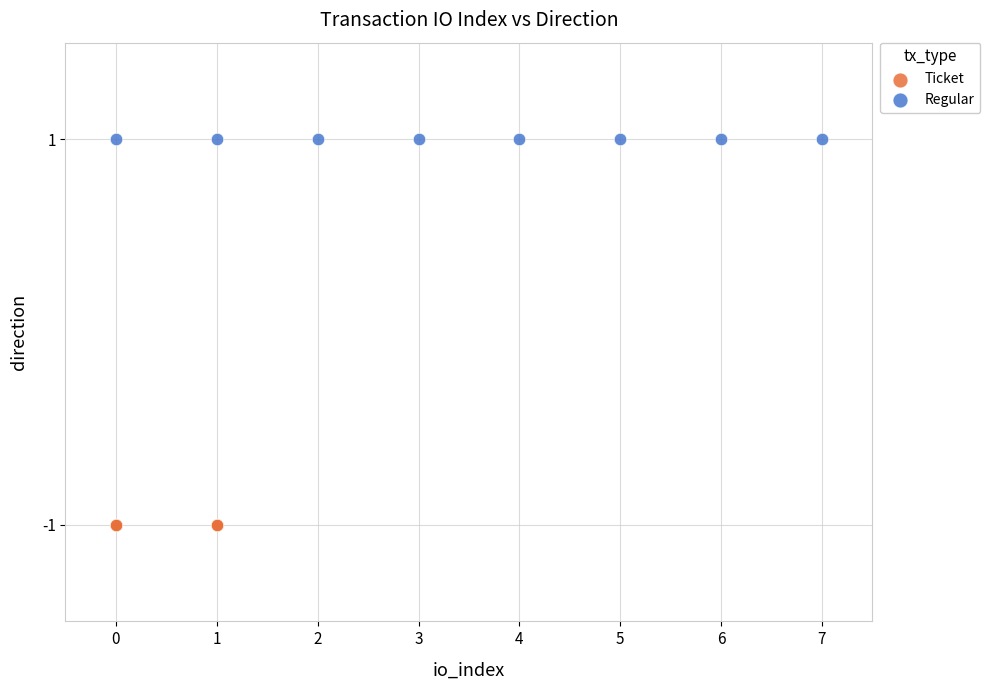

Which series contains the highest Y value?

Regular